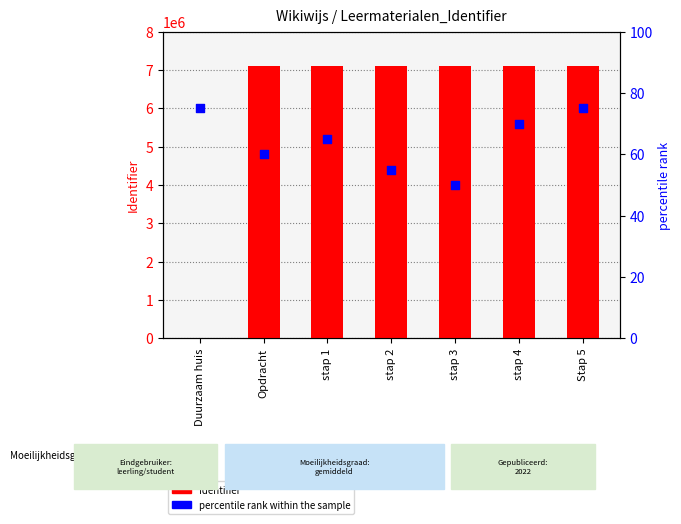

Is the value of Identifier at stap 1 greater than the value of percentile rank at Stap 5?

Yes